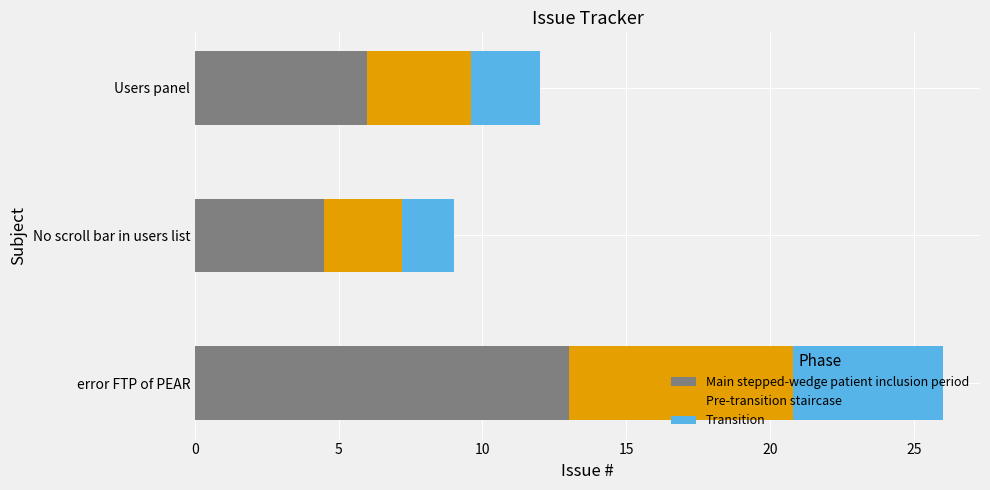

Where is the data nearest to the value 17?

Users panel